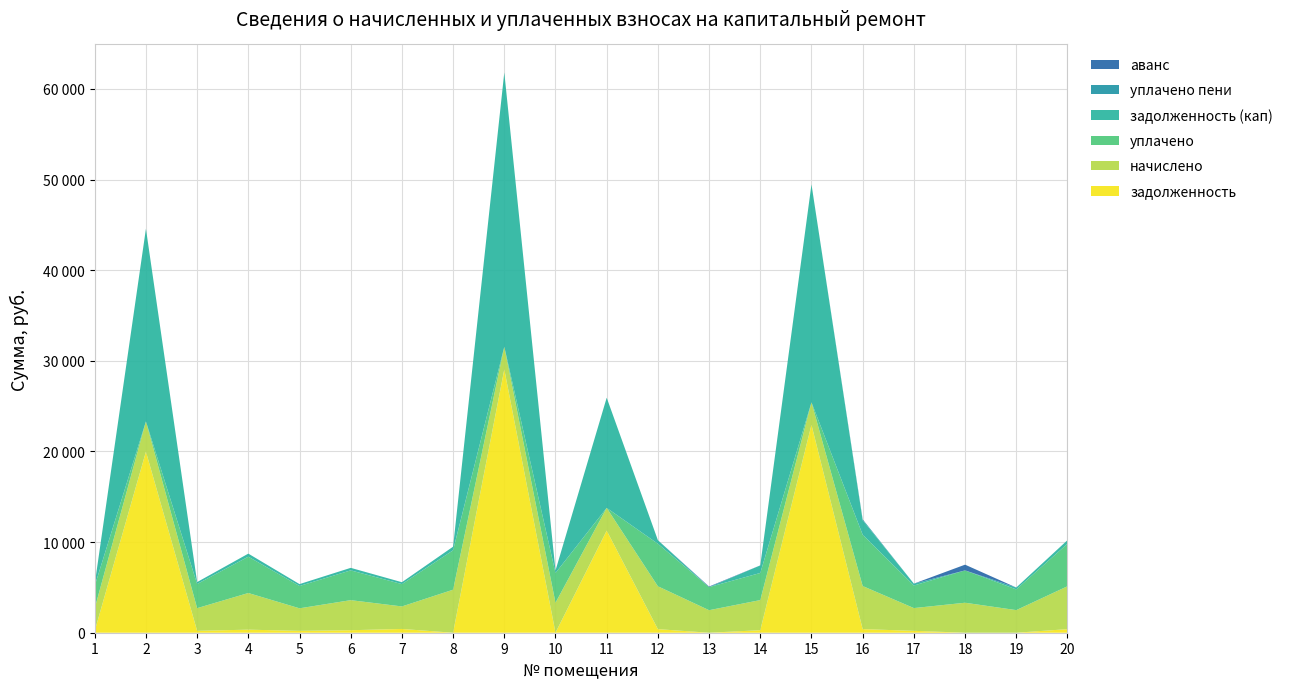

Reading left to right, what are all the values shown in this chart?

задолженность: 1=207.8	2=19973.1	3=208.5	4=337.0	5=207.1	6=276.4	7=414.3	8=0.0	9=29057.6	10=0.0	11=11263.8	12=394.3	13=0.0	14=277.1	15=22938.9	16=396.3	17=209.1	18=0.0	19=0.0	20=394.3
начислено: 1=2493.5	2=3340.7	3=2501.5	4=4044.0	5=2485.6	6=3316.7	7=2485.6	8=4747.2	9=2493.5	10=3308.6	11=2509.4	12=4731.2	13=2485.6	14=3324.7	15=2485.6	16=4755.2	17=2509.4	18=3308.6	19=2493.5	20=4731.2
уплачено: 1=2472.3	2=0.0	3=2667.4	4=4009.6	5=2464.4	6=3288.5	7=2465.2	8=4351.6	9=0.0	10=3280.5	11=0.0	12=4691.0	13=2548.0	14=2991.6	15=0.0	16=5660.8	17=2488.1	18=3570.0	19=2285.7	20=4691.0
задолженность (кап): 1=207.8	2=21263.1	3=208.5	4=337.0	5=207.1	6=276.4	7=206.3	8=395.6	9=30265.6	10=275.7	11=12156.9	12=394.3	13=0.0	14=832.1	15=24044.1	16=1591.5	17=209.1	18=0.0	19=207.8	20=394.3
уплачено пени: 1=0.0	2=0.0	3=0.7	4=0.0	5=0.0	6=0.0	7=0.8	8=0.0	9=0.0	10=0.0	11=0.0	12=0.0	13=0.0	14=6.9	15=0.0	16=108.6	17=0.0	18=0.0	19=0.0	20=0.0
аванс: 1=0.0	2=0.0	3=0.0	4=0.0	5=0.0	6=0.0	7=0.0	8=0.0	9=0.0	10=0.0	11=0.0	12=0.0	13=61.0	14=0.0	15=0.0	16=0.0	17=0.0	18=630.0	19=0.0	20=0.0